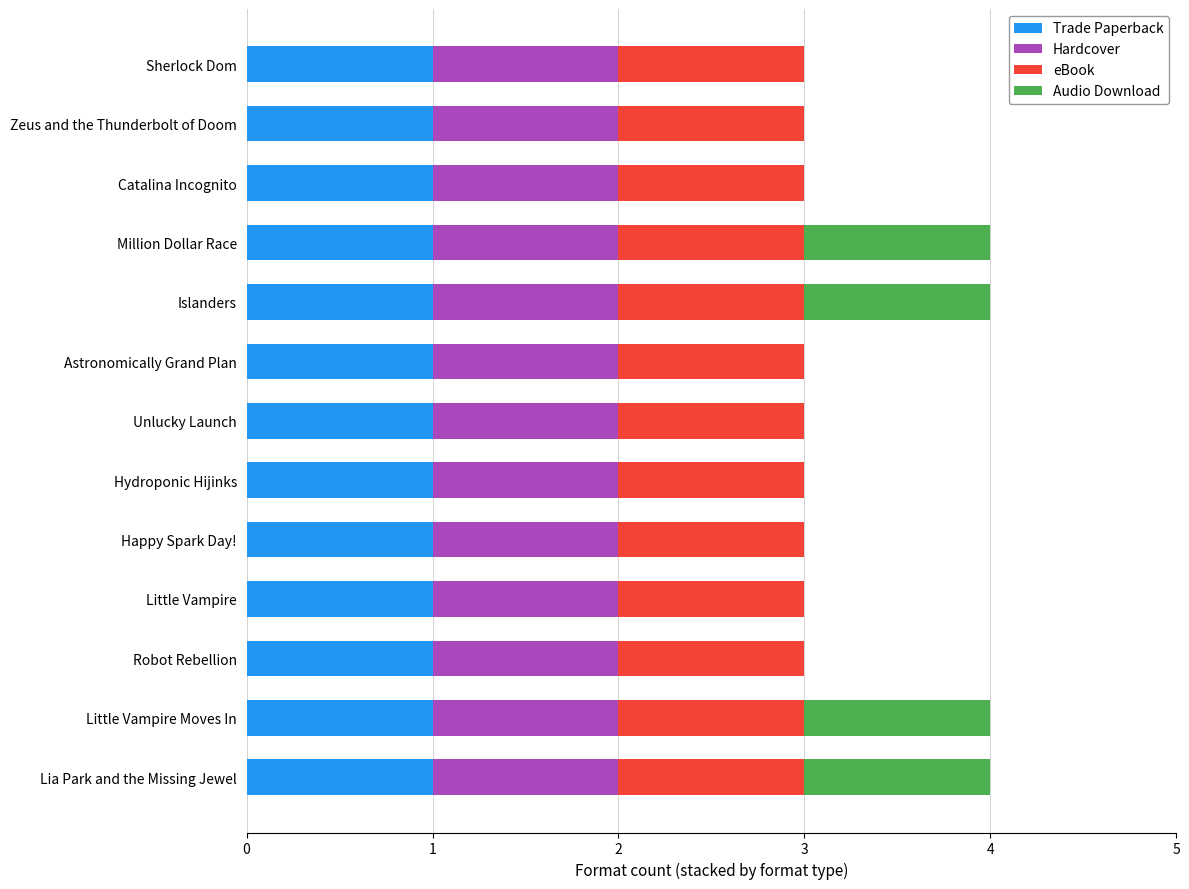

The Trade Paperback series shows 1 at Sherlock Dom. True or false?

True